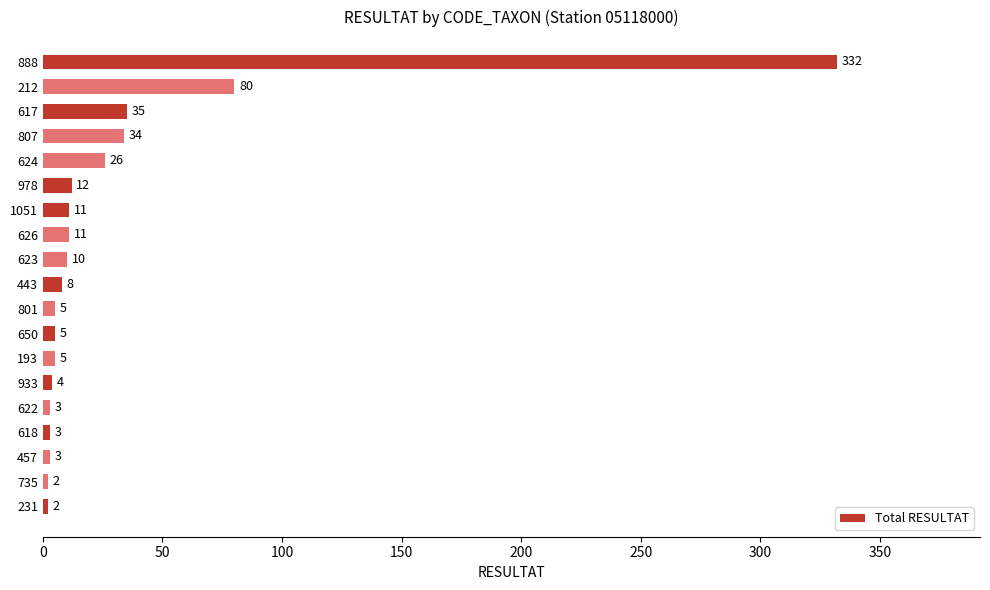

How many bars are there in total?

19